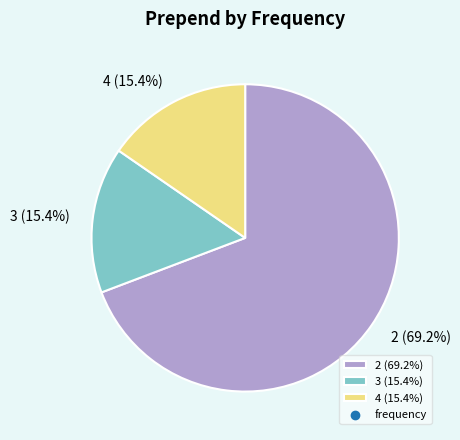

Which category has the biggest portion of the pie?

2